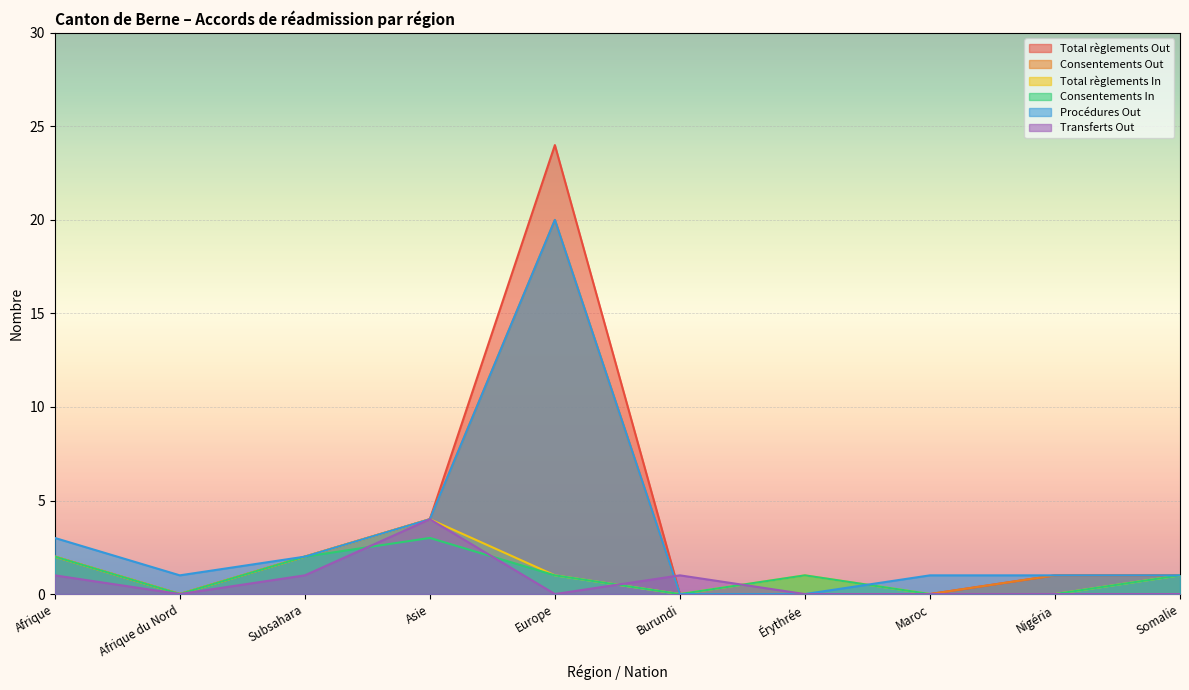

What is the sum of the Total règlements Out values at Asie and Somalie?

5